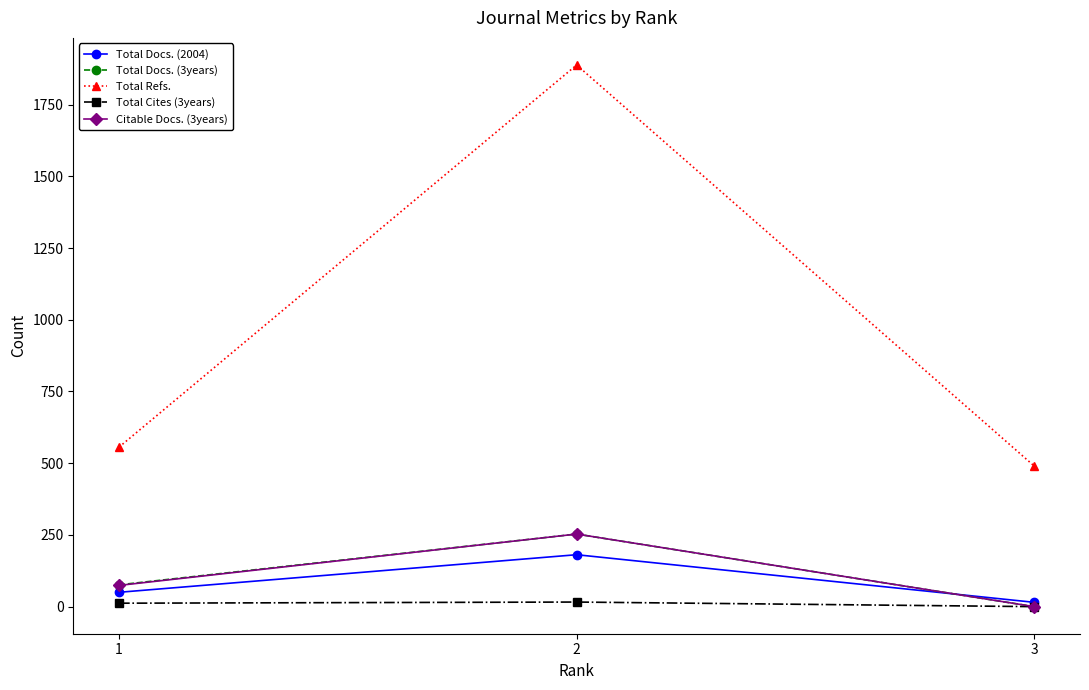

How many lines are shown in the chart?

5